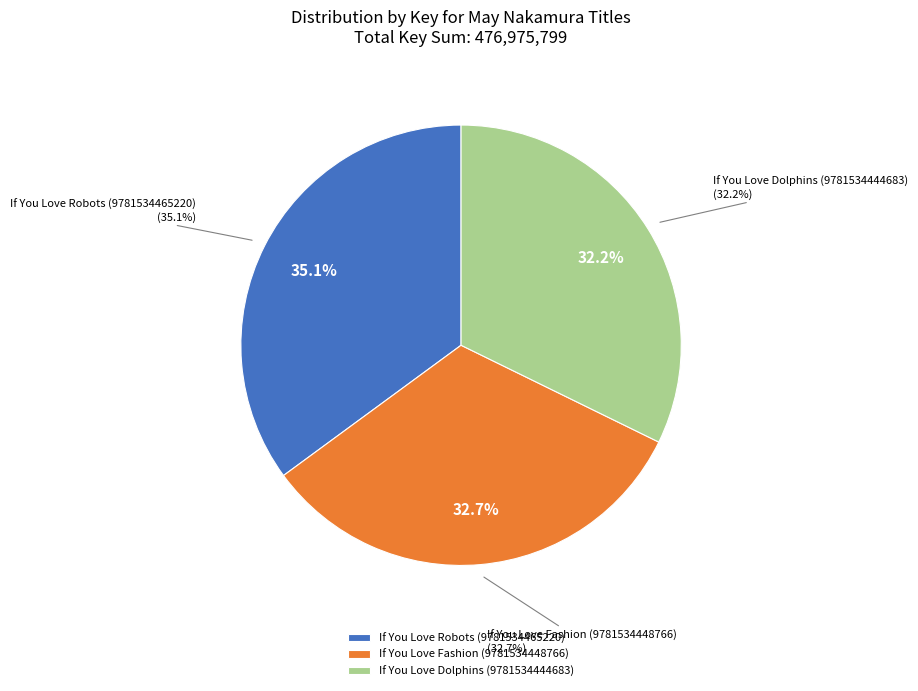

What is the change in value from If You Love Robots (9781534465220) to If You Love Dolphins (9781534444683)?

-13486222